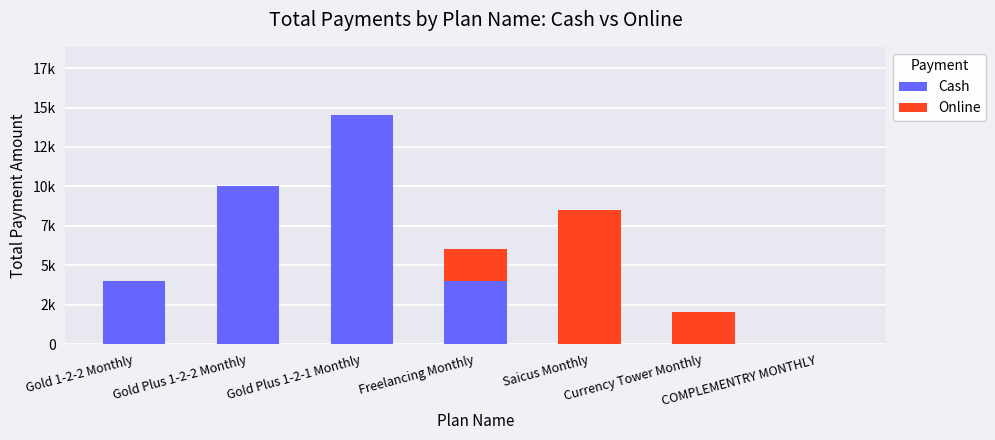

The Cash series shows 0 at Currency Tower Monthly. True or false?

True